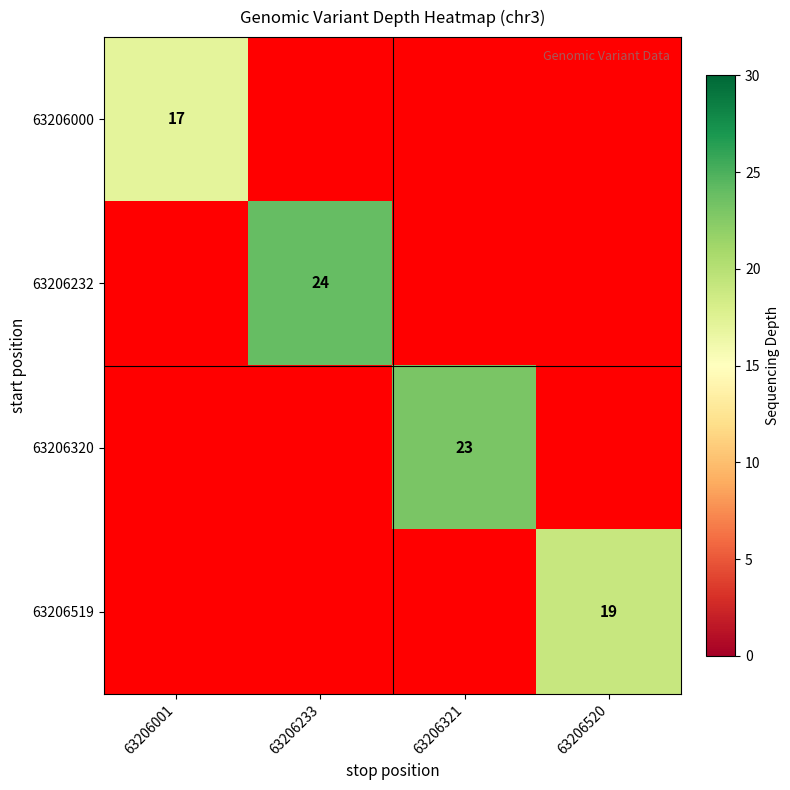

True or false: 63206000 has a value of 12 at 63206001.

False